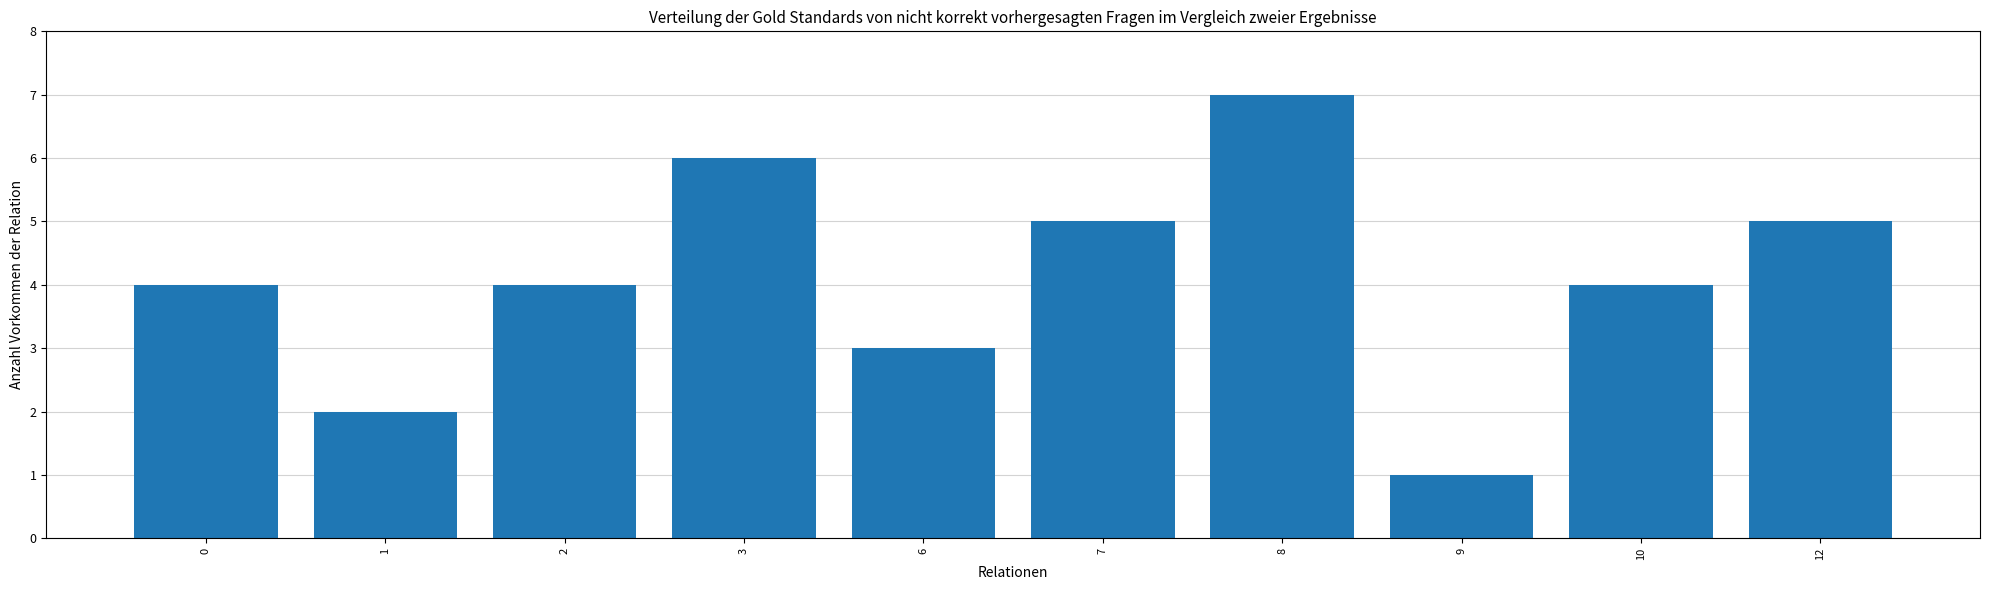

Is it true that the value at 1 is 2?

True